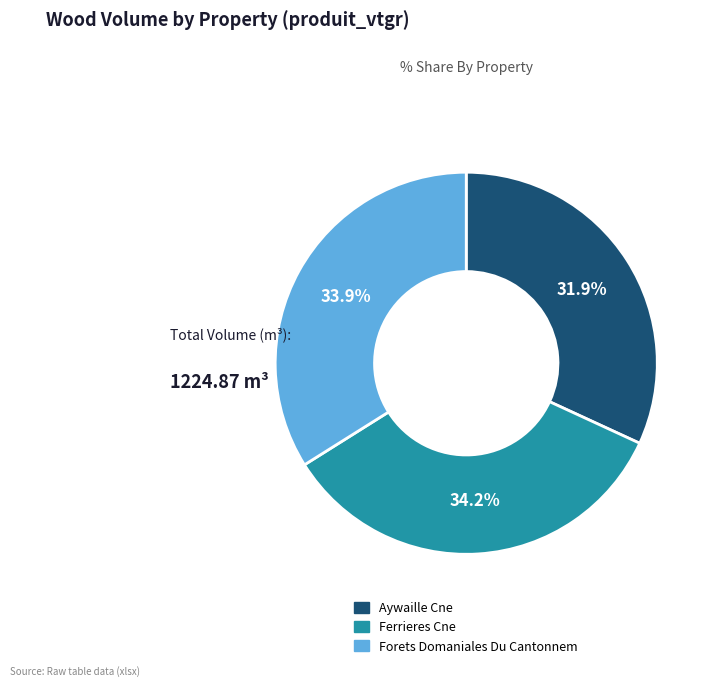

Does Forets Domaniales Du Cantonnem represent more than half of the total?

No